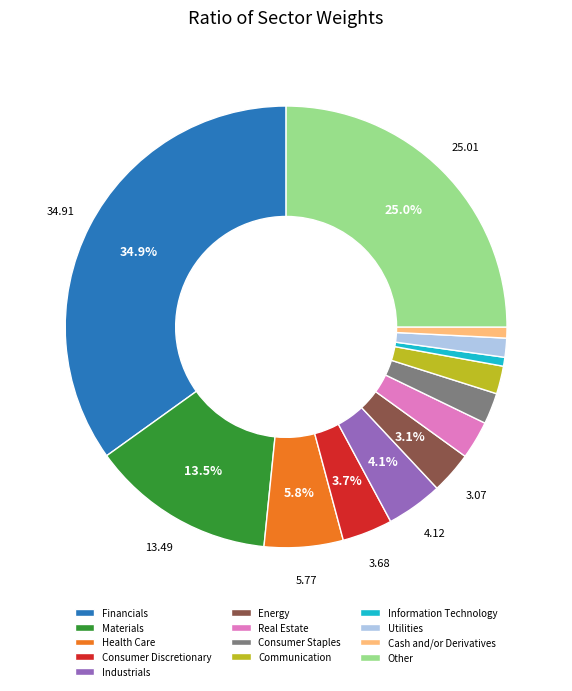

What portion of the pie excludes Consumer Discretionary?

96.3%